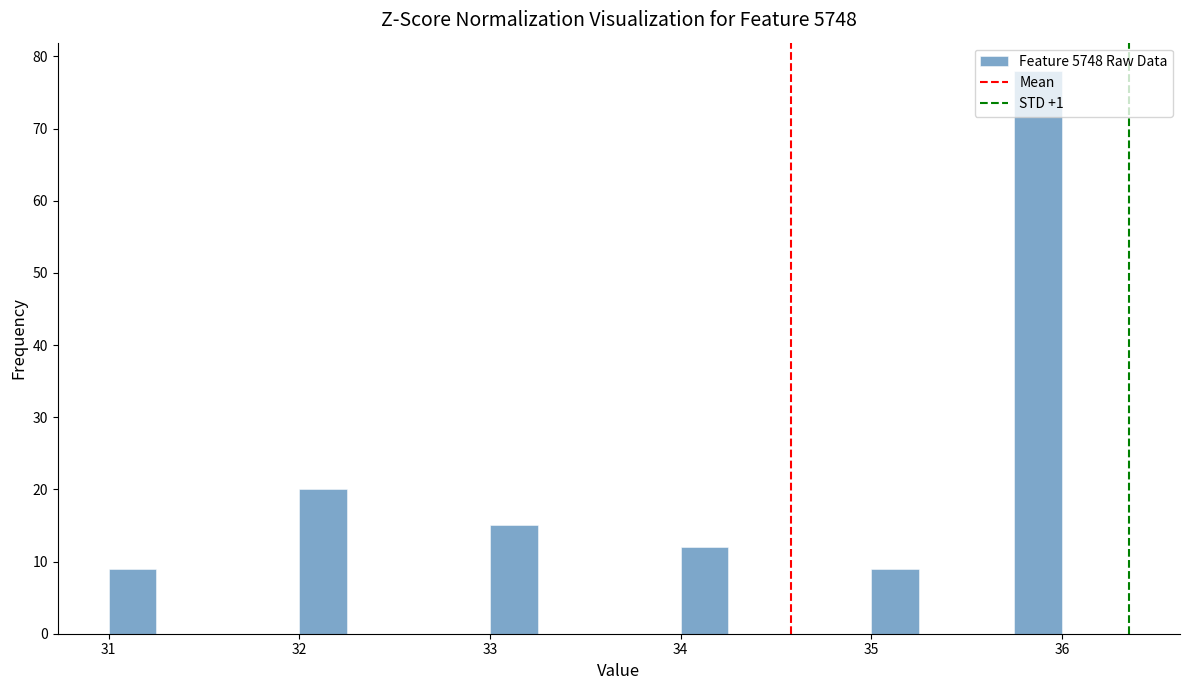

Around what value on the x-axis is the tallest bar? Give the approximate position of its centre, as read against the axis.

35.9